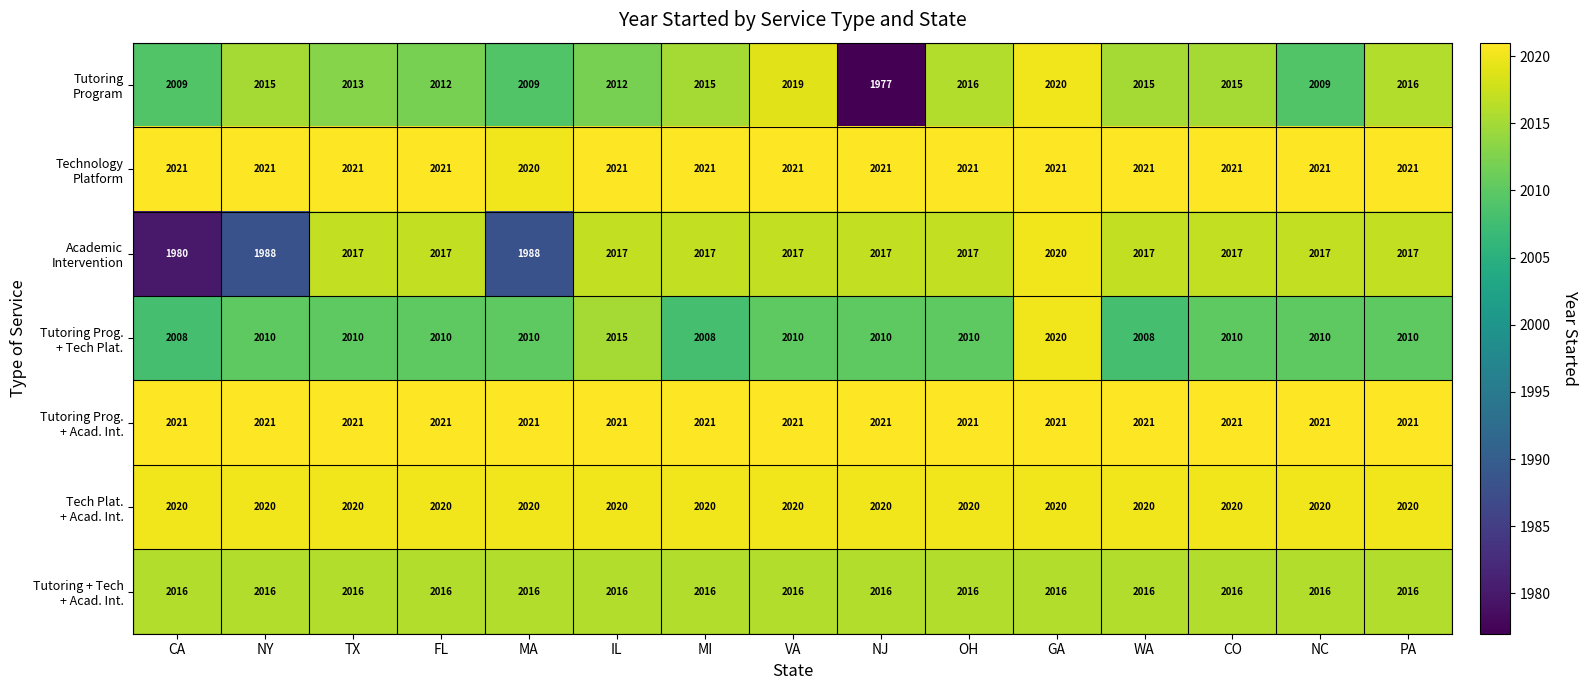

What is the total value across all series at PA?

14121